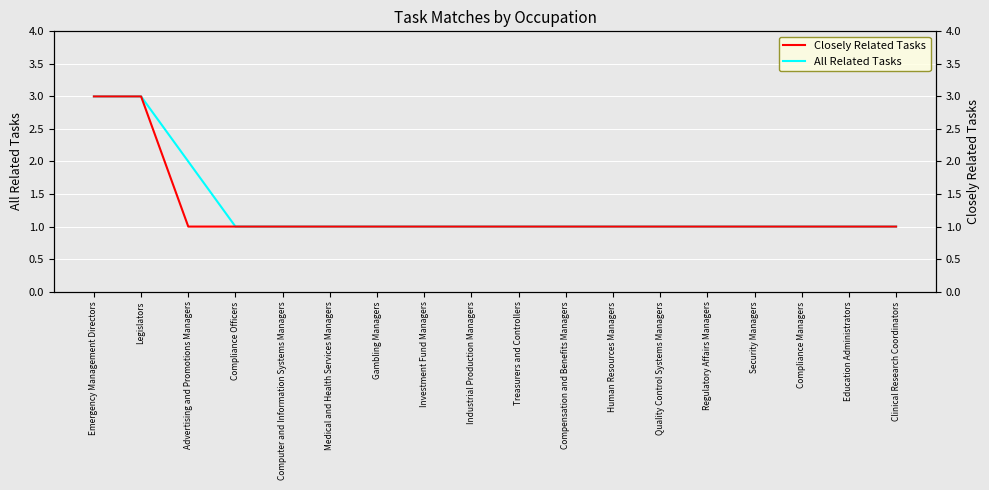

What is the label of the 3rd point from the right?

Compliance Managers